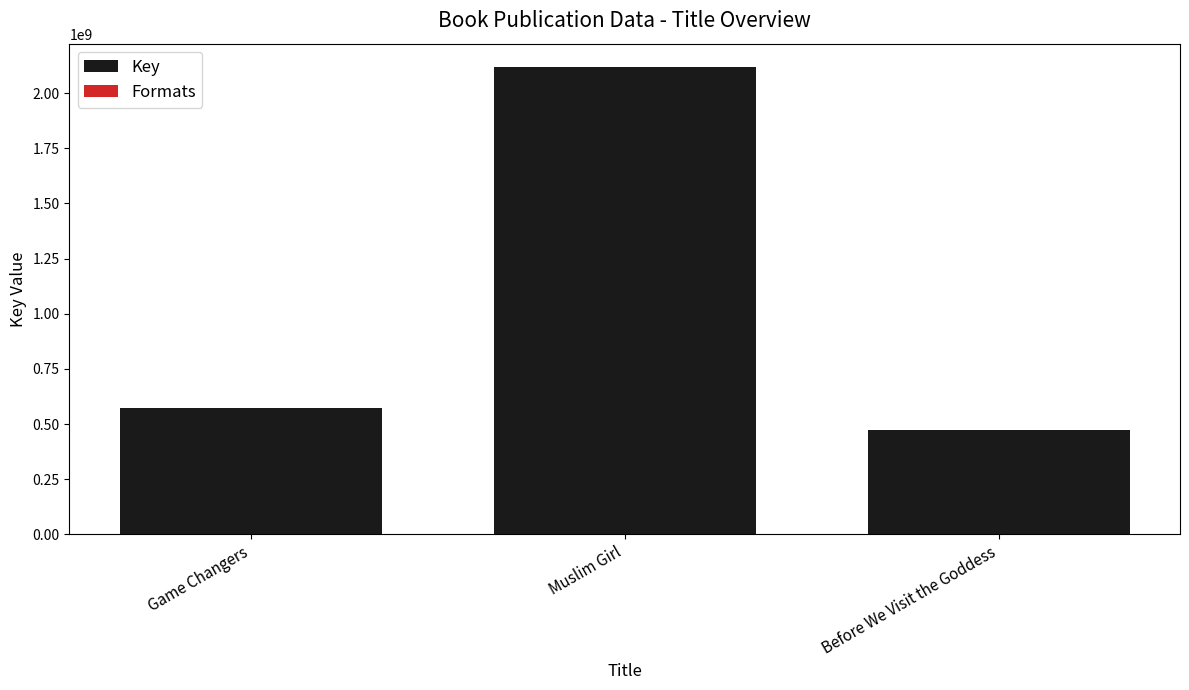

Which series has the widest spread of values?

Key